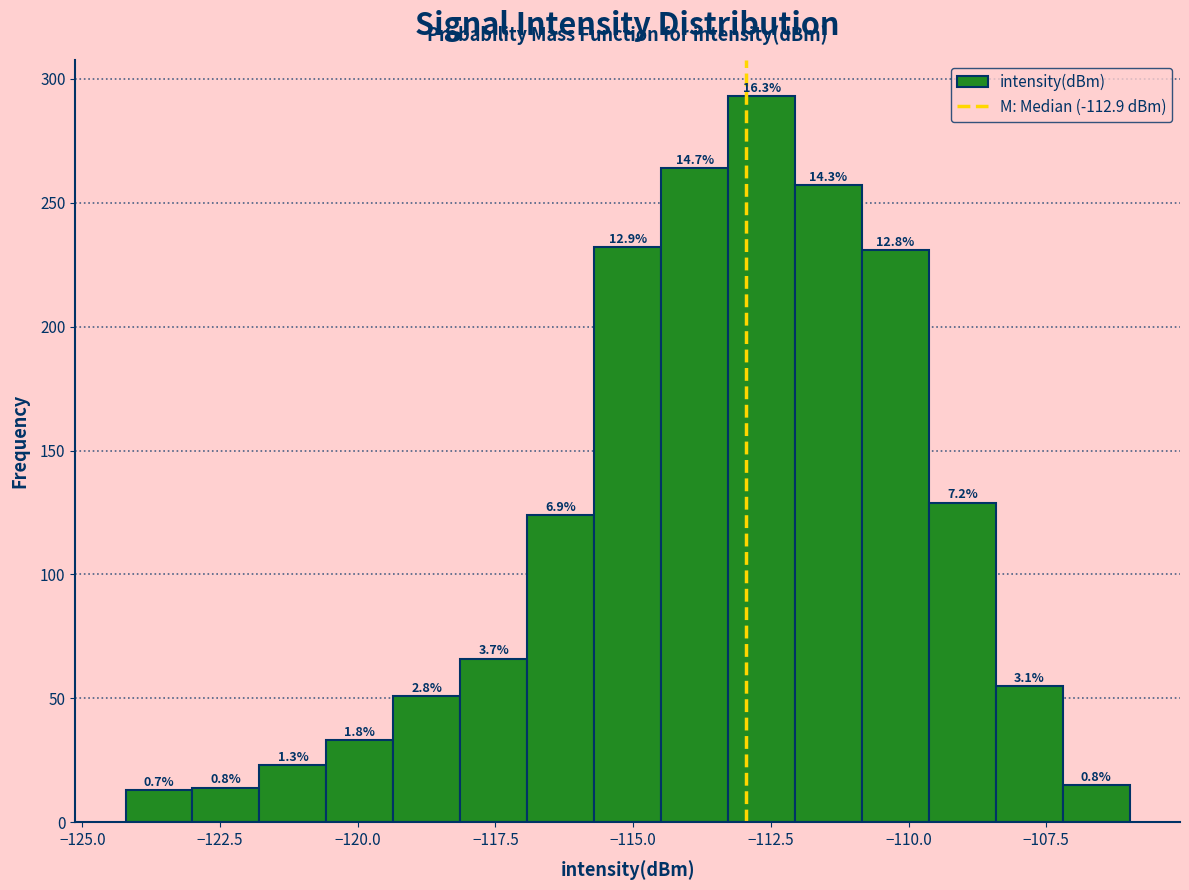

Around what value on the x-axis is the tallest bar? Give the approximate position of its centre, as read against the axis.

-112.5